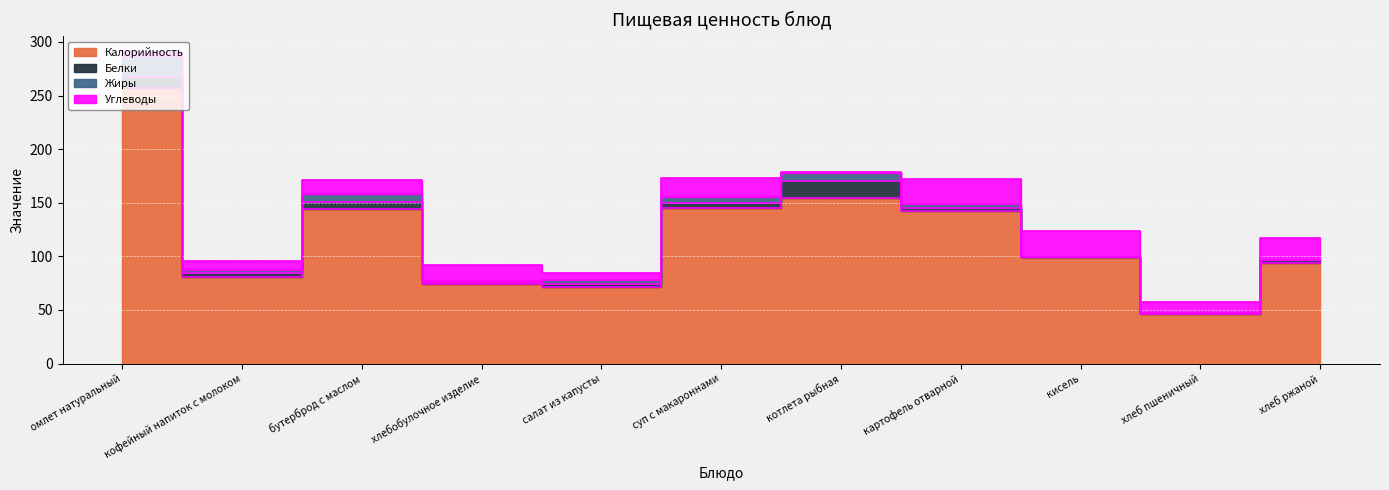

Rank the categories by Калорийность value from highest to lowest.

омлет натуральный, котлета рыбная, суп с макароннами, бутерброд с маслом, картофель отварной, кисель, хлеб ржаной, кофейный напиток с молоком, хлебобулочное изделие, салат из капусты, хлеб пшеничный